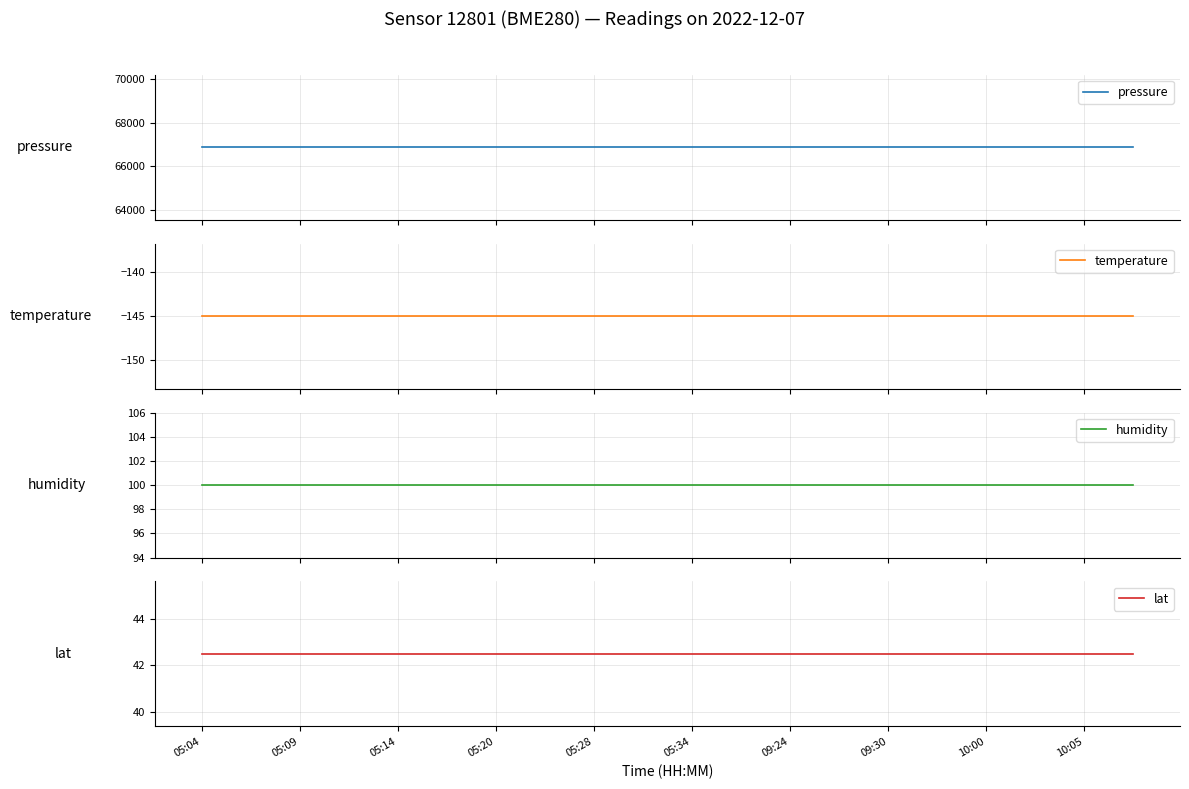

Which series has the largest range (max minus min)?

pressure